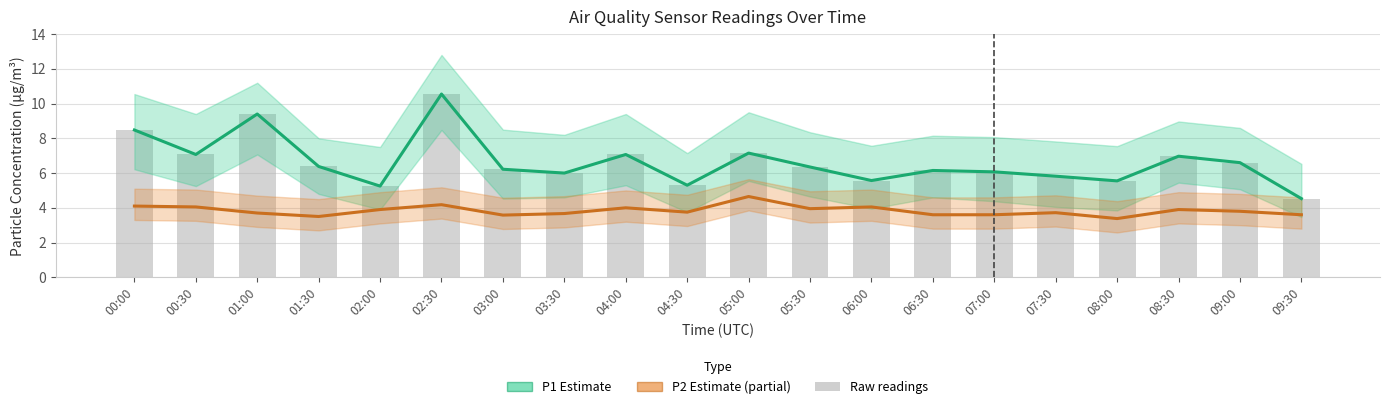

Reading left to right, extract all data points from this chart.

P1 (PM10): 8.5	7.1	9.4	6.4	5.2	10.6	6.2	6.0	7.1	5.3	7.2	6.3	5.6	6.2	6.1	5.8	5.5	7.0	6.6	4.5
P2 (PM2.5): 4.1	4.0	3.7	3.5	3.9	4.2	3.6	3.7	4.0	3.8	4.7	4.0	4.0	3.6	3.6	3.7	3.4	3.9	3.8	3.6
Raw P1 readings: 8.5	7.1	9.4	6.4	5.2	10.6	6.2	6.0	7.1	5.3	7.2	6.3	5.6	6.2	6.1	5.8	5.5	7.0	6.6	4.5